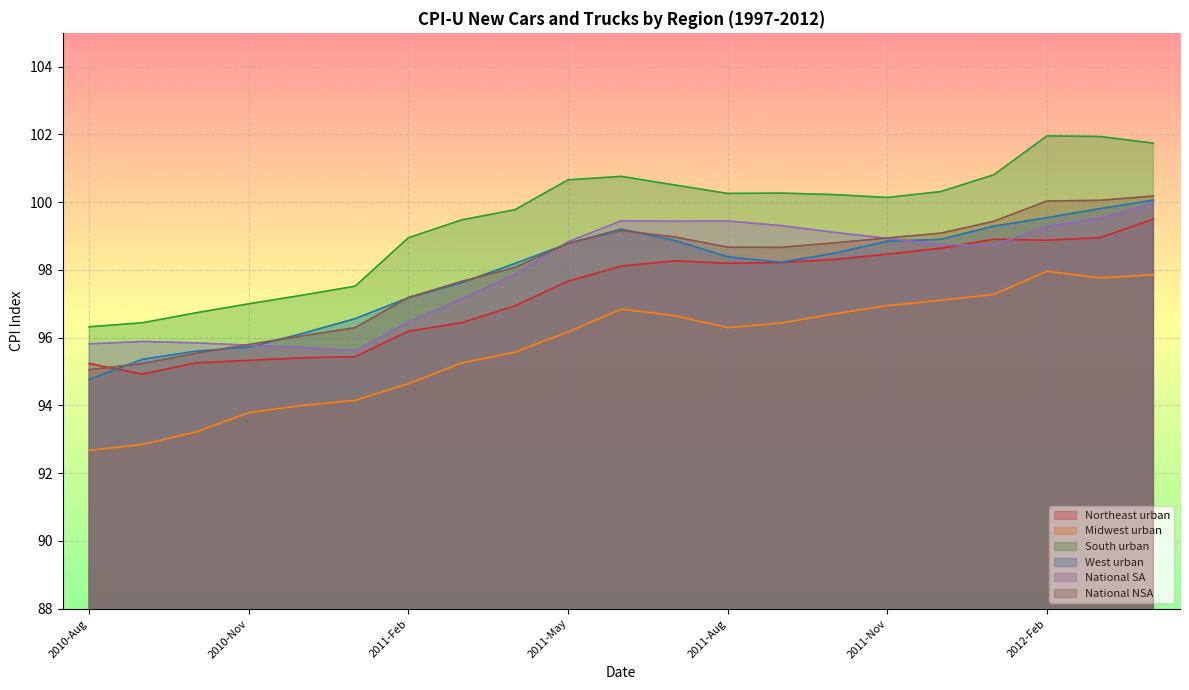

Does the chart display data point markers on the line(s)?

No